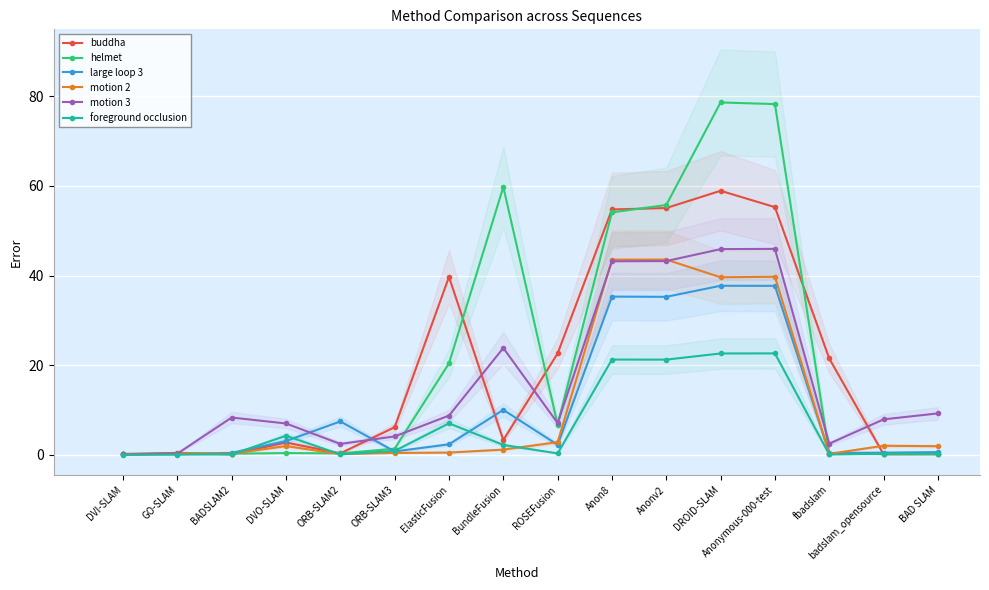

At which category does motion 3 reach its first local valley?

ORB-SLAM2